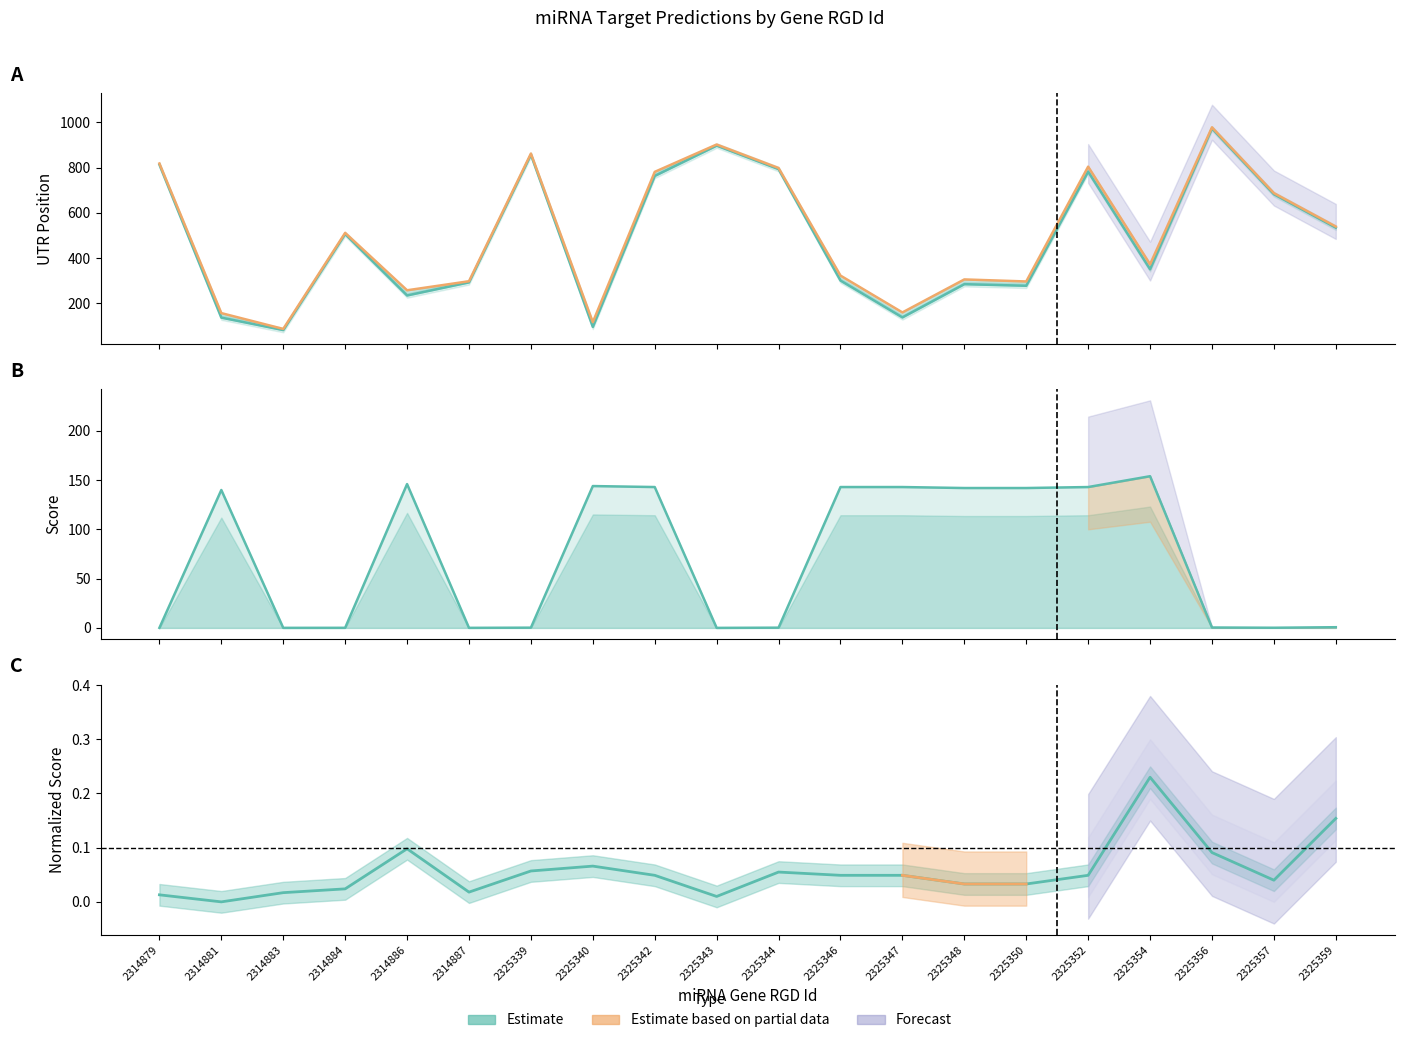

Which series has the largest range (max minus min)?

UTR Start (mean)